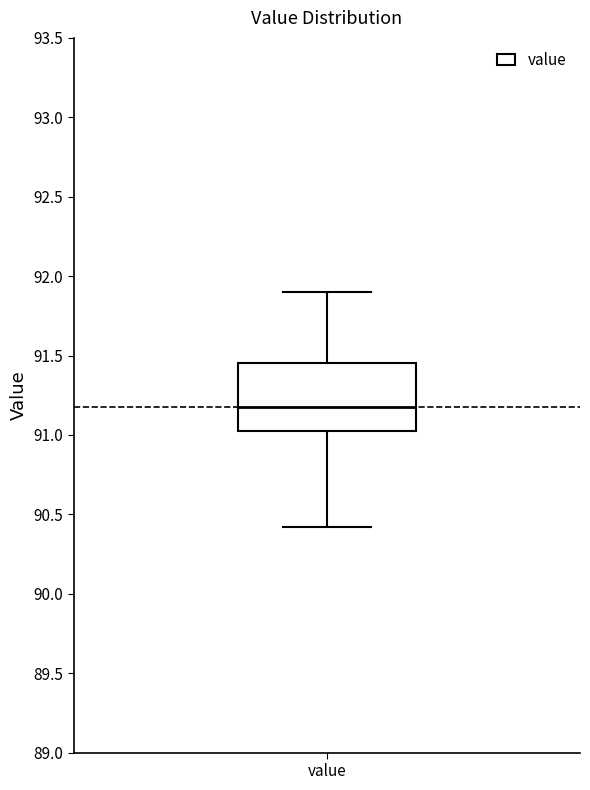

Transcribe this box plot: give where the median line is, the range the box spans, and where the two whiskers end, as read against the y-axis. The values are not printed on the chart, so give them approximately, as read against the axis.

median 91.20, box 91.05 to 91.45, whiskers 90.40 to 91.90